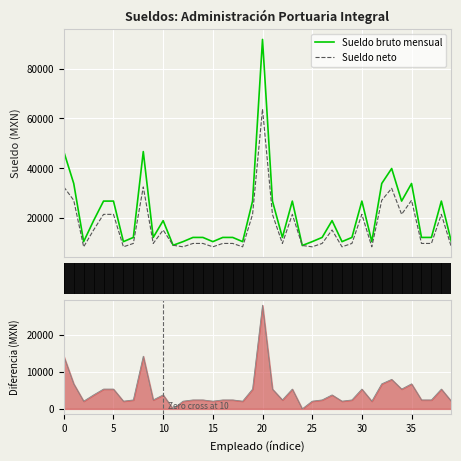

True or false: Diferencia and Sueldo bruto mensual intersect in this chart.

False